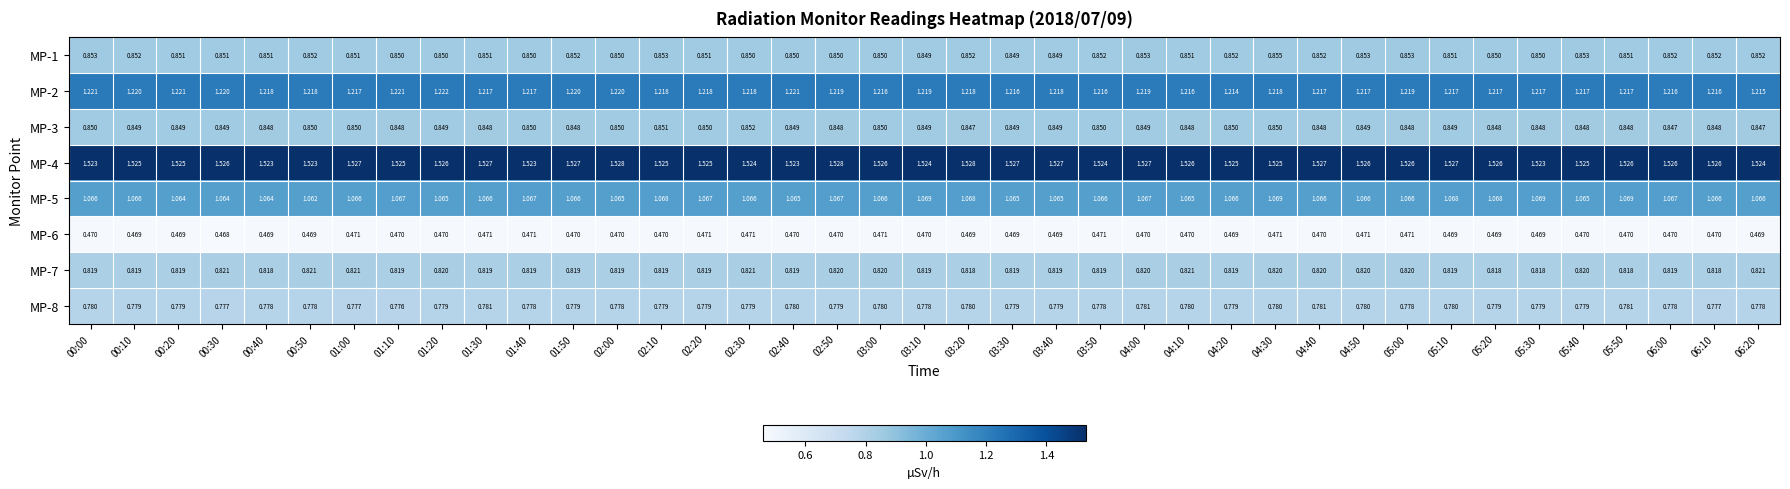

How many data points does each series have?

39